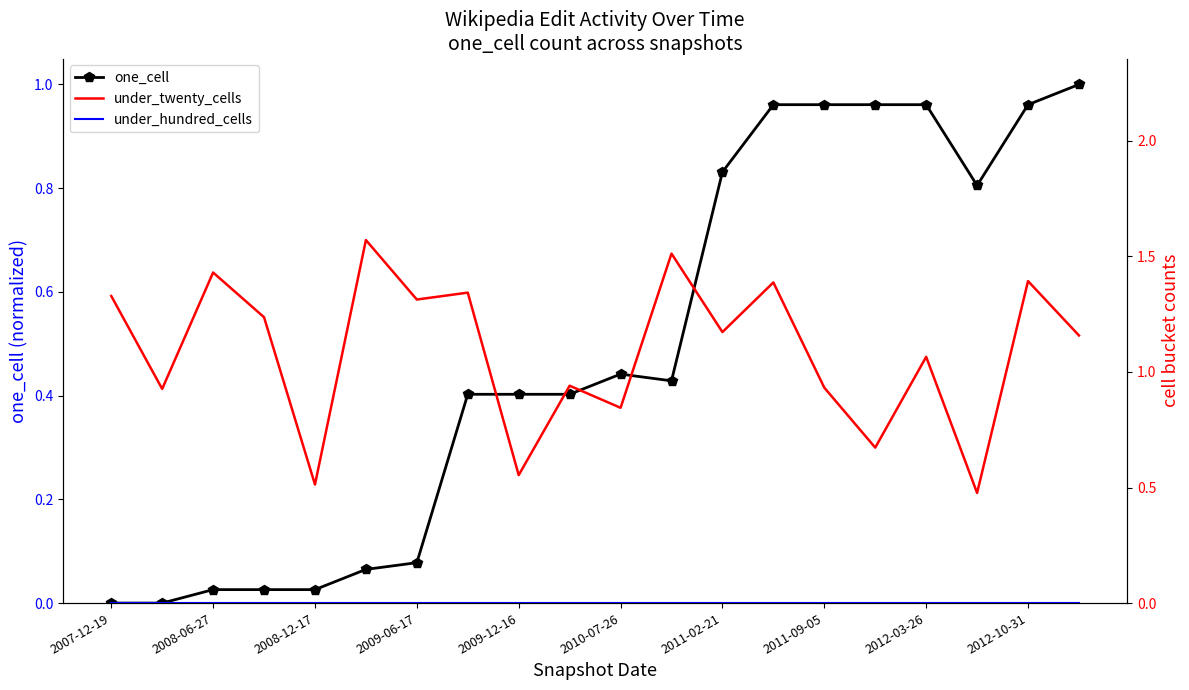

The one_cell series shows 1.7 at 2012-03-26. True or false?

False